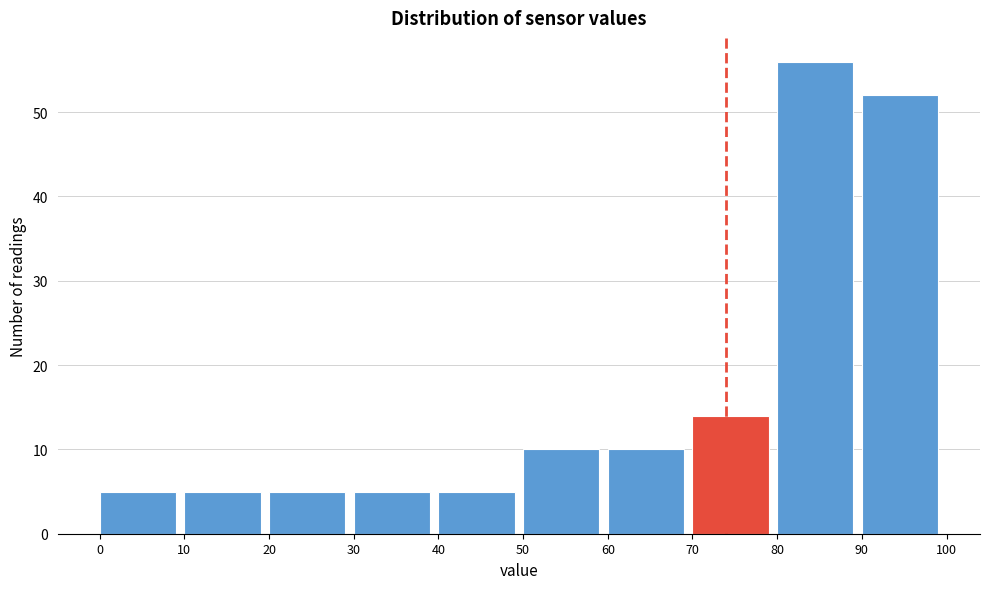

Reading left to right, transcribe this chart: for each bar, give the range it covers on the x-axis and its height. The values are not printed on the chart, so give them approximately, as read against the axis.

0 to 10: 5
10 to 20: 5
20 to 30: 5
30 to 40: 5
40 to 50: 5
50 to 60: 10
60 to 70: 10
70 to 80: 14
80 to 90: 56
90 to 100: 52